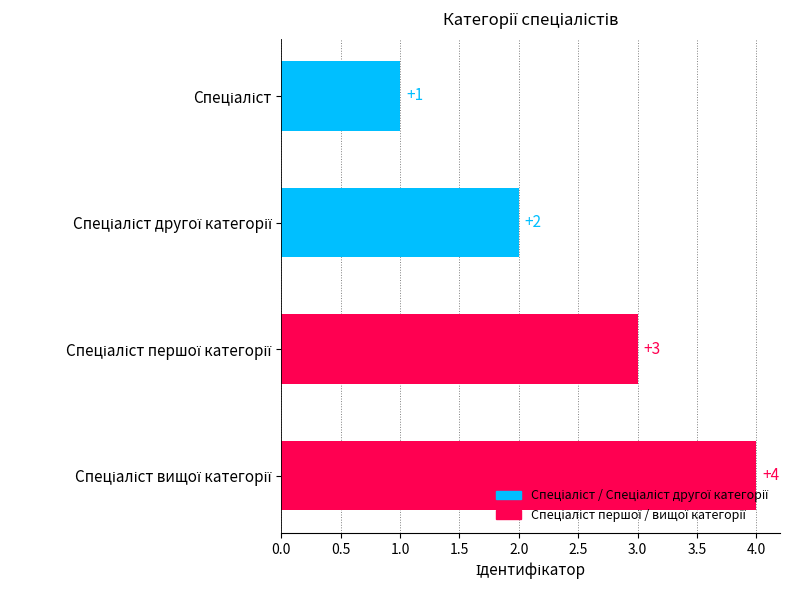

What is the value of the 3rd bar from the top?

3